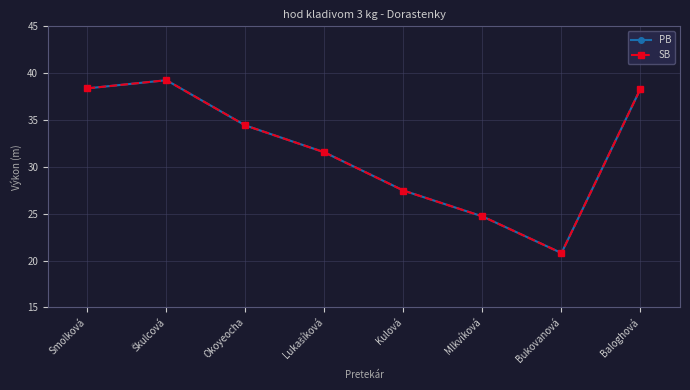

Does the chart have visible grid lines?

Yes